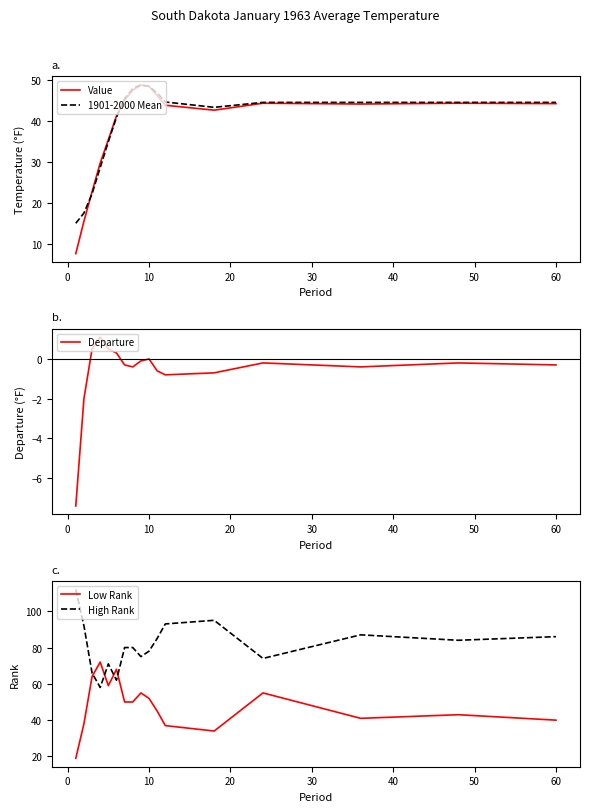

Which series has the largest total across all categories?

High Rank